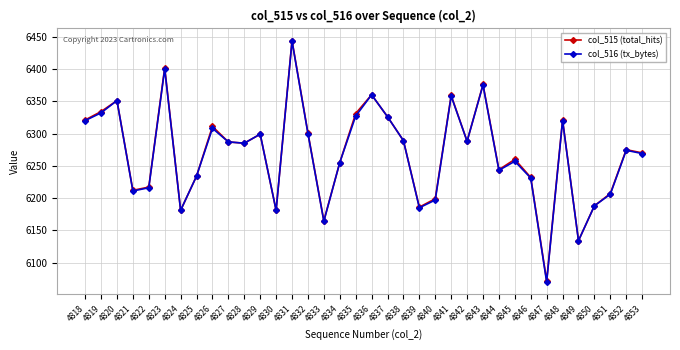

How many lines are shown in the chart?

2